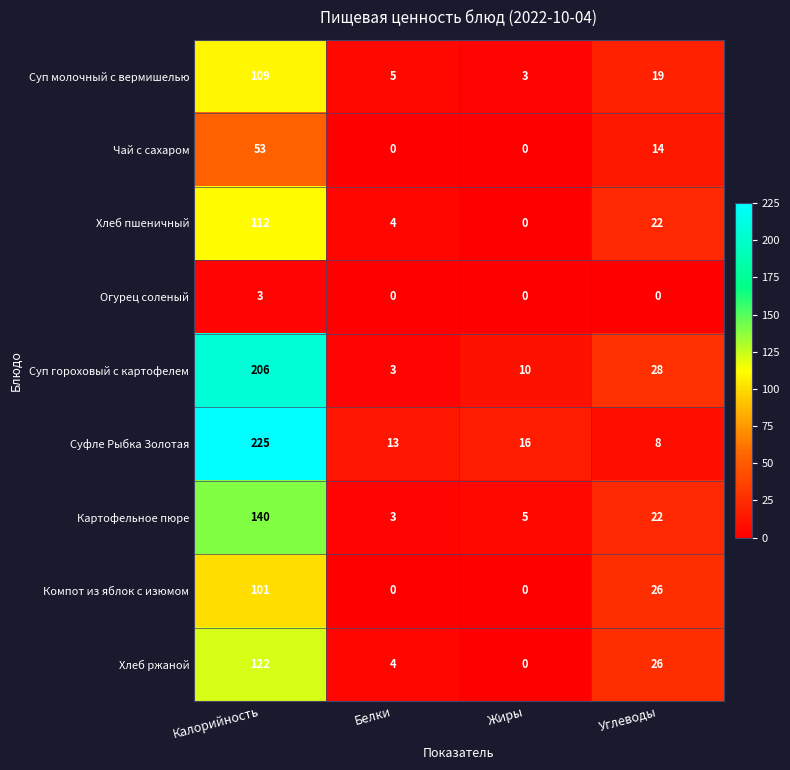

What is the difference between the second highest and minimum values in the Картофельное пюре series?

19